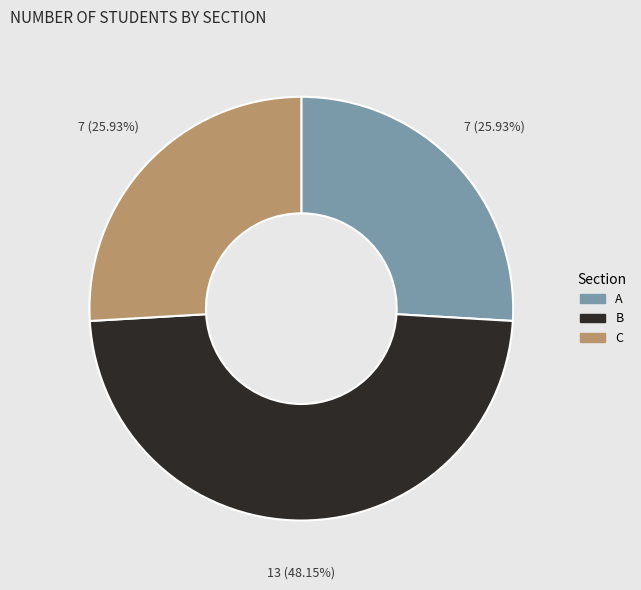

Count the number of slices in the pie.

3